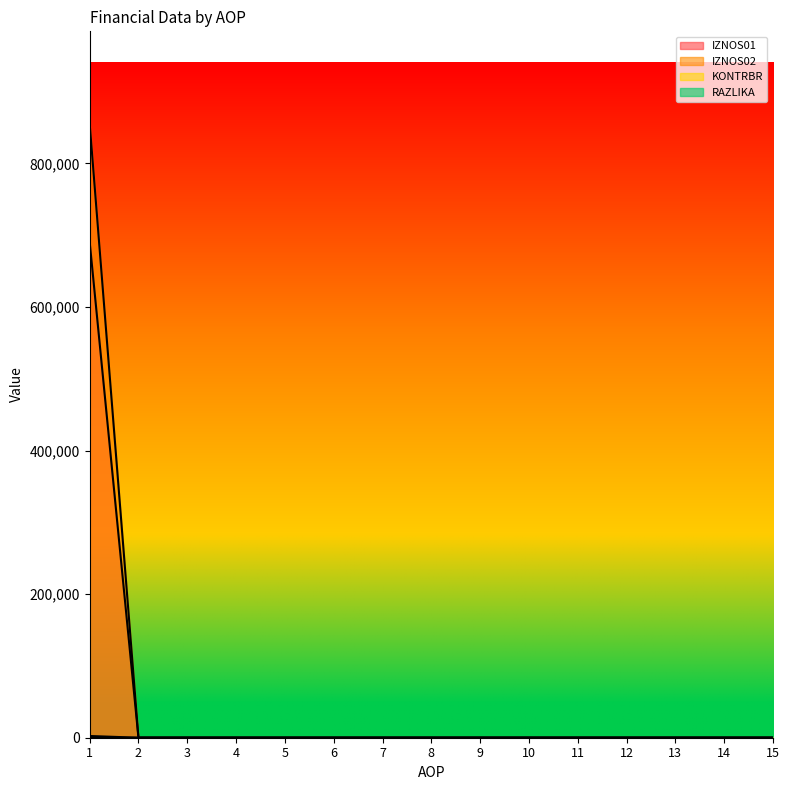

True or false: RAZLIKA and KONTRBR intersect in this chart.

False